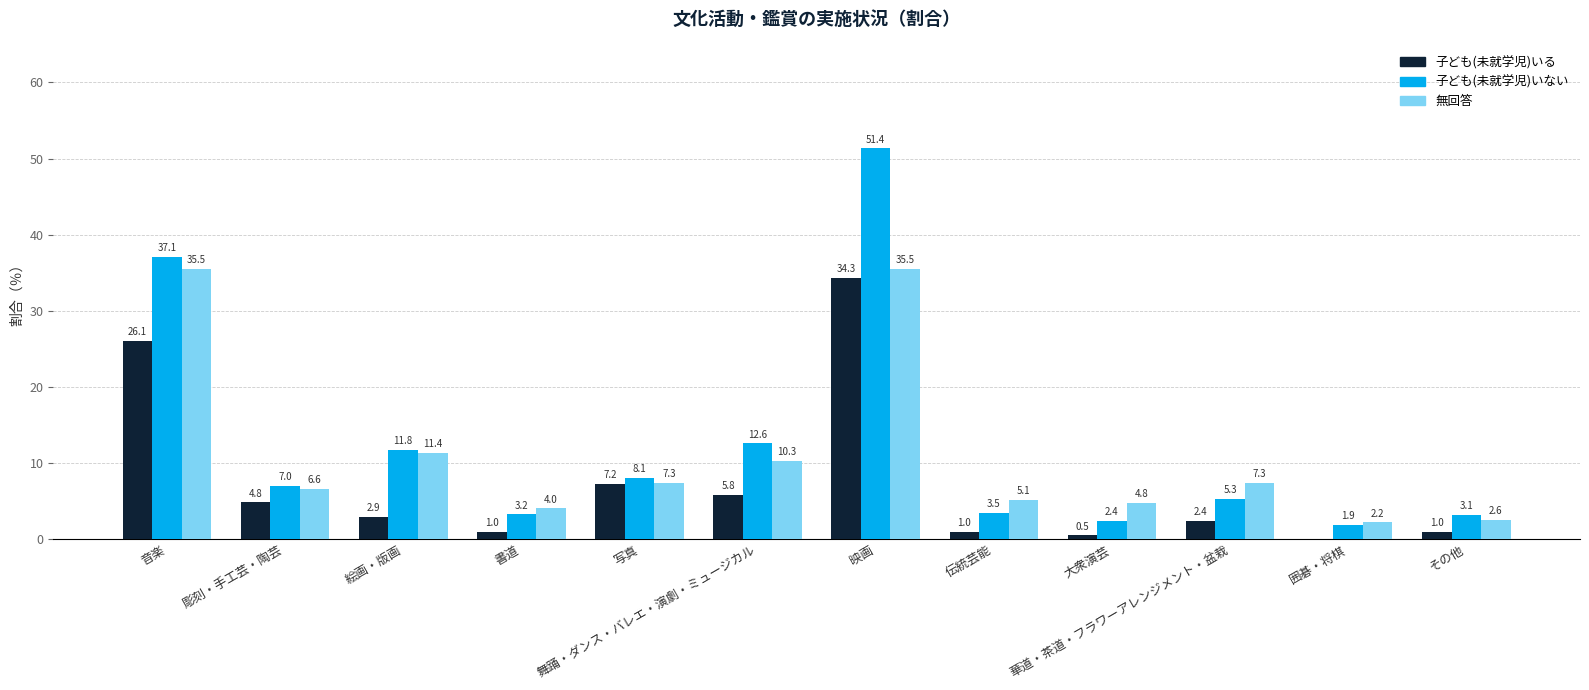

What is the highest value of the 子ども(未就学児)いない series?

51.4